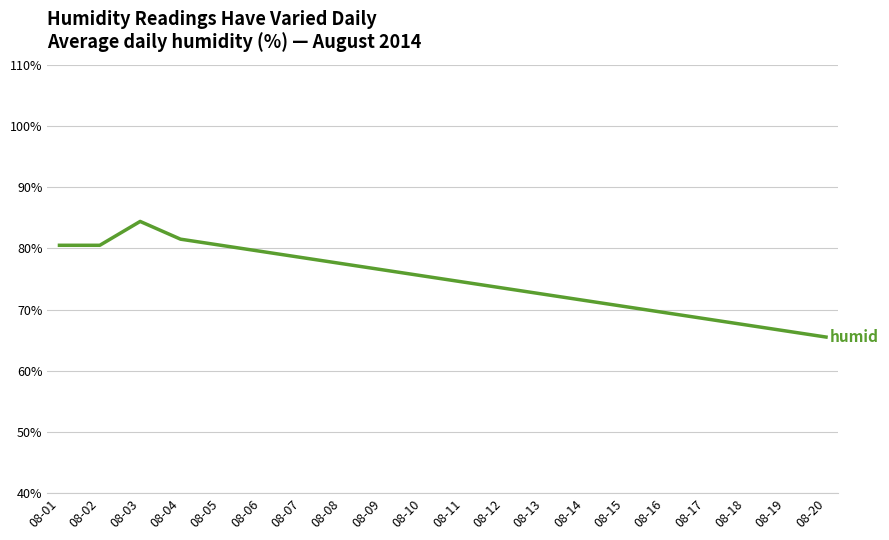

How many distinct data groups are displayed?

1